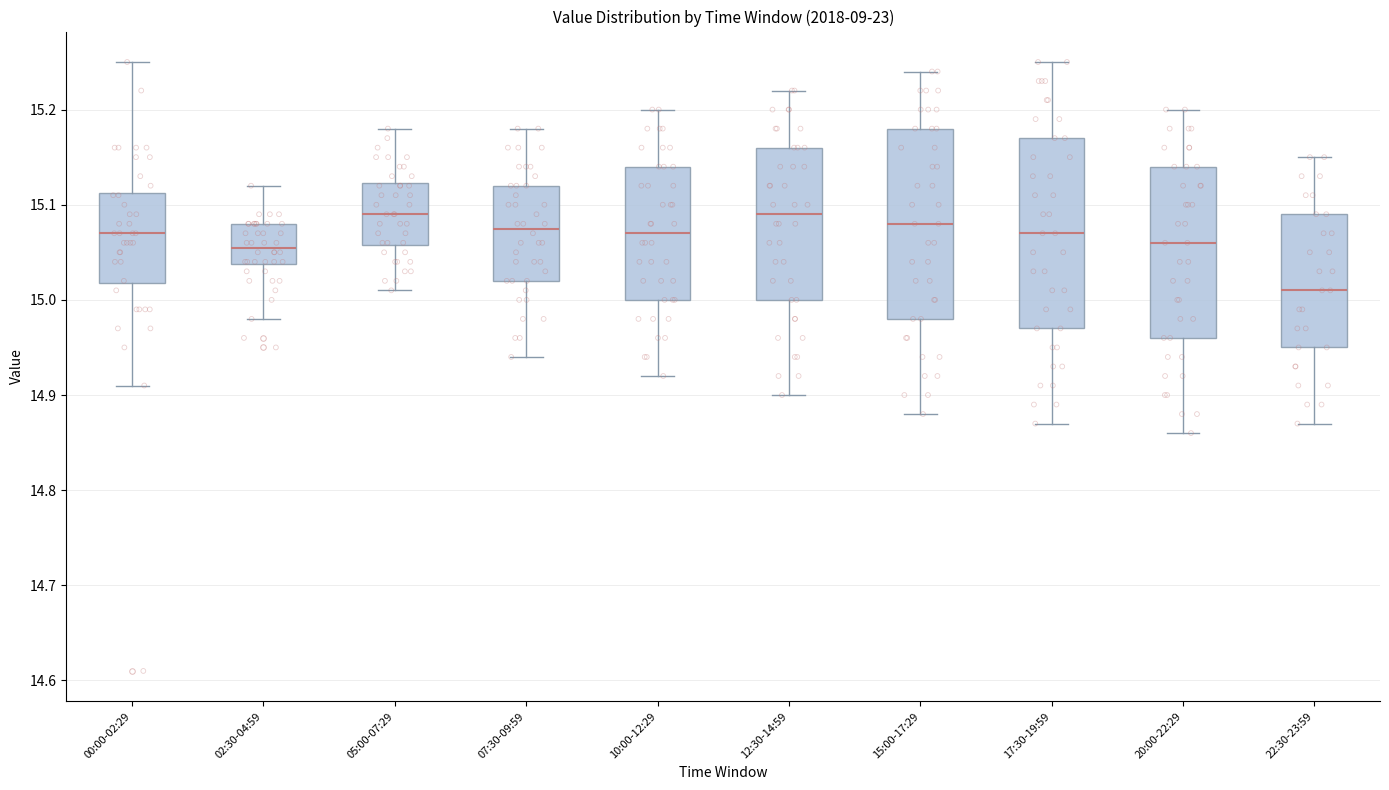

Where does the upper whisker of the box for 10:00-12:29 end on the y-axis? The values are not printed on the chart, so give them approximately, as read against the axis.

15.20